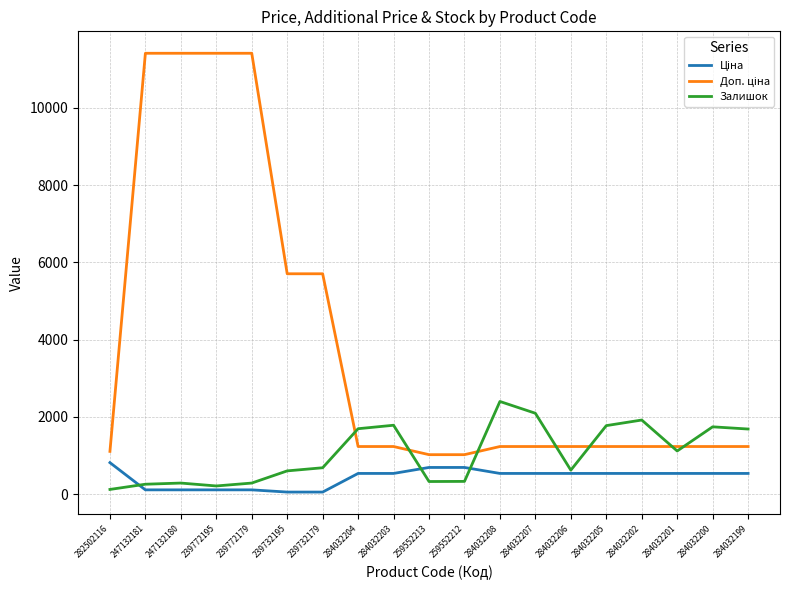

What is the difference between the highest and lowest values at 284032199?

1149.0